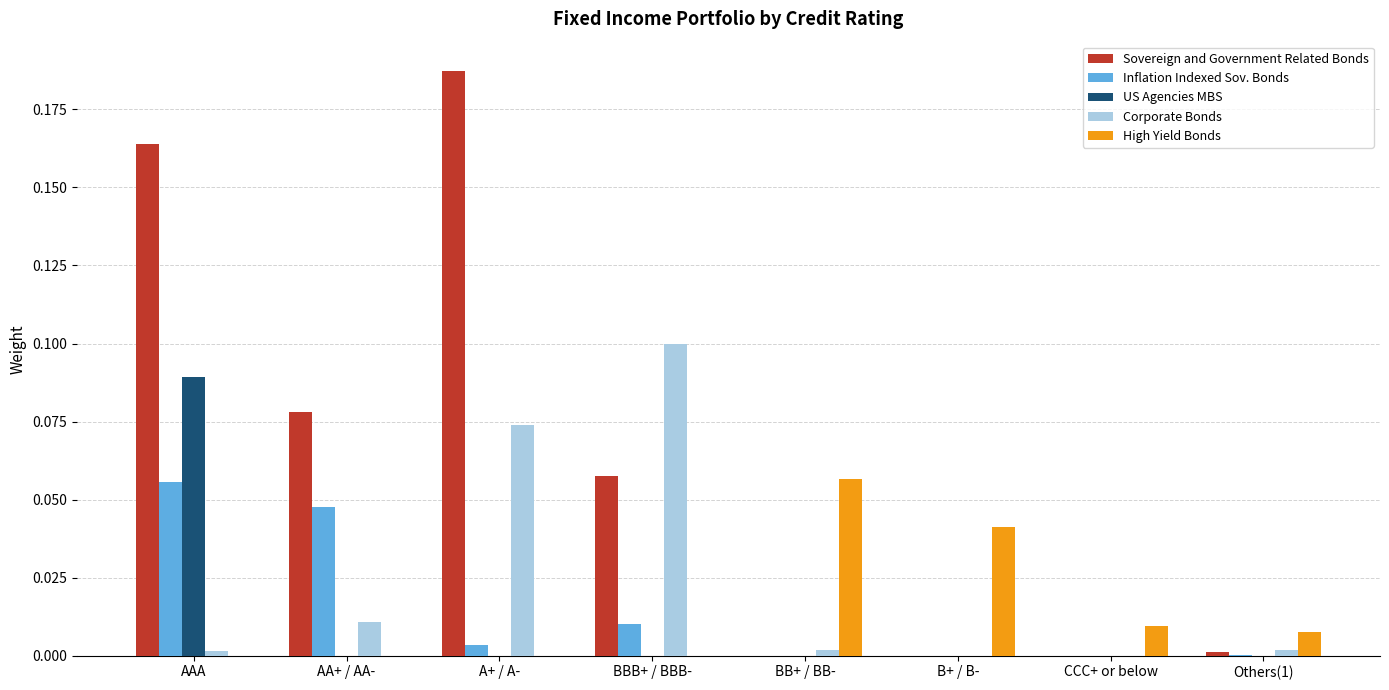

How many groups of bars are there?

8